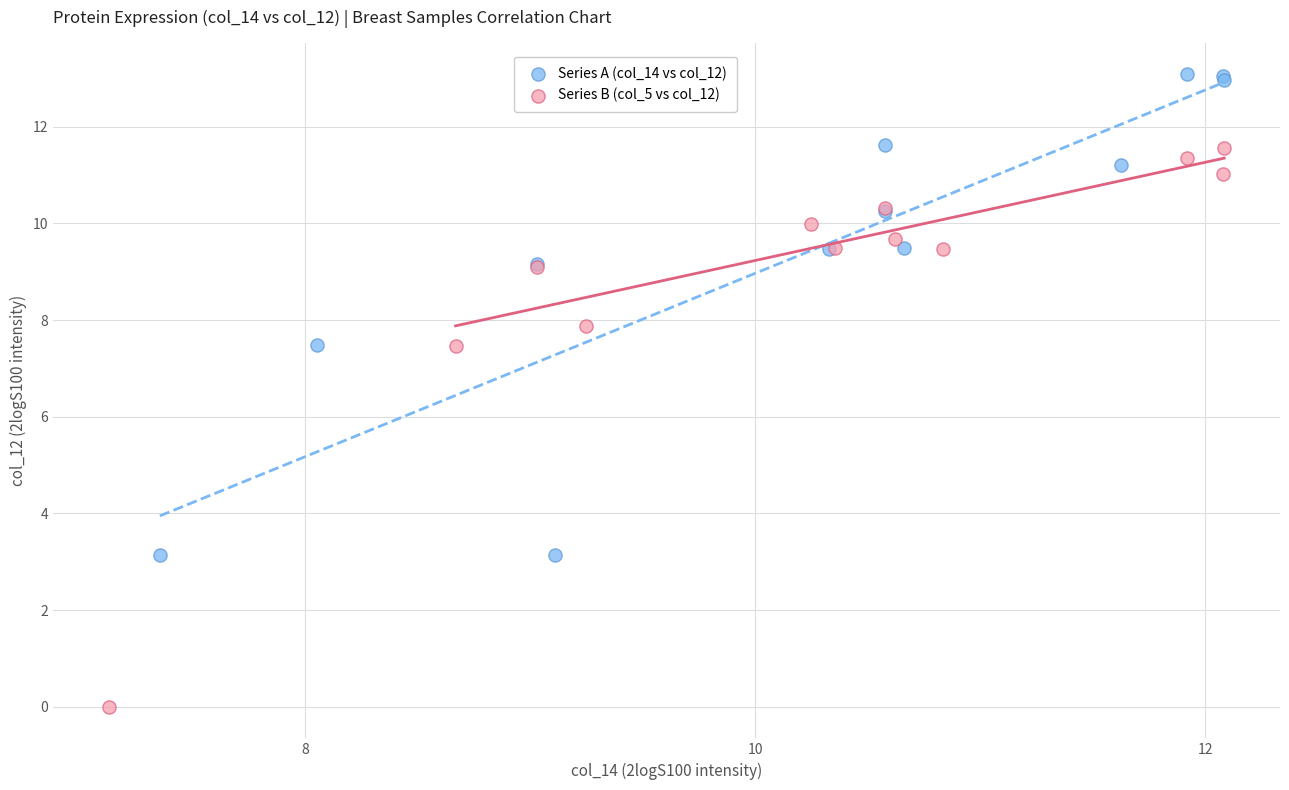

Which series has the widest spread of Y values?

Series B (col_5 vs col_12)